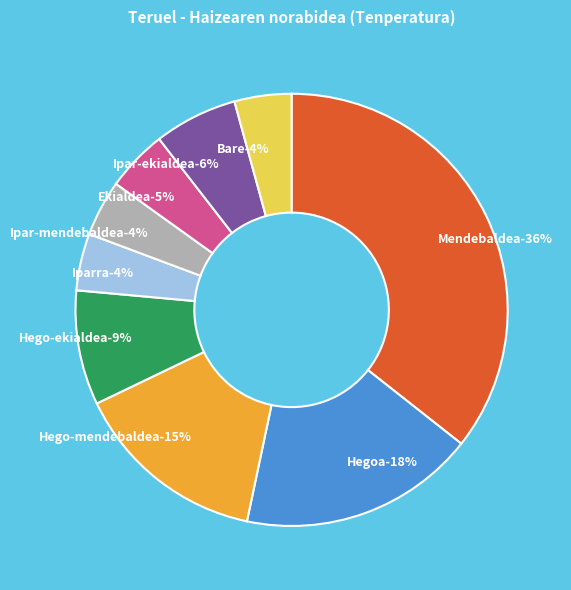

What percentage is the Iparra slice, to the nearest percent?

4%